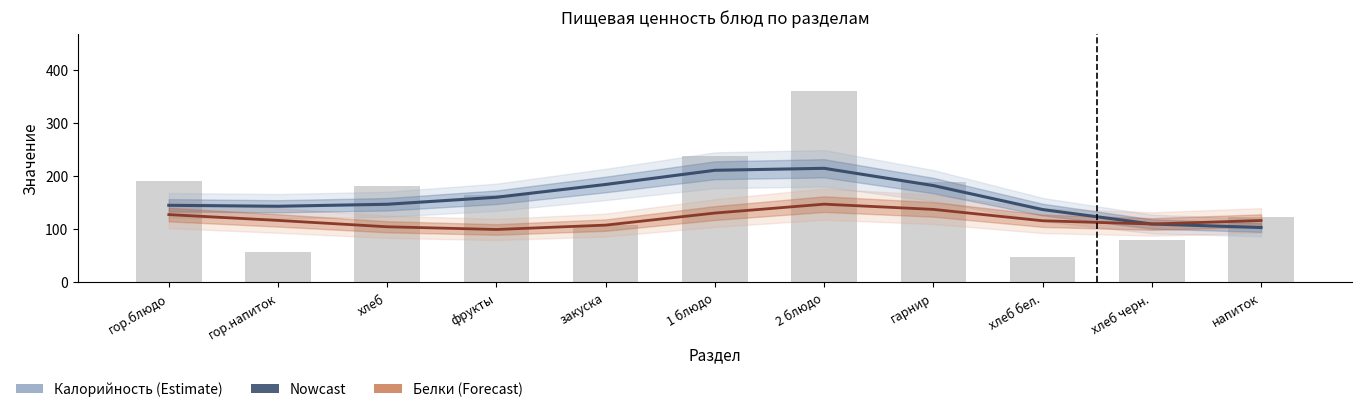

Read the Калорийность value at фрукты.

160.5